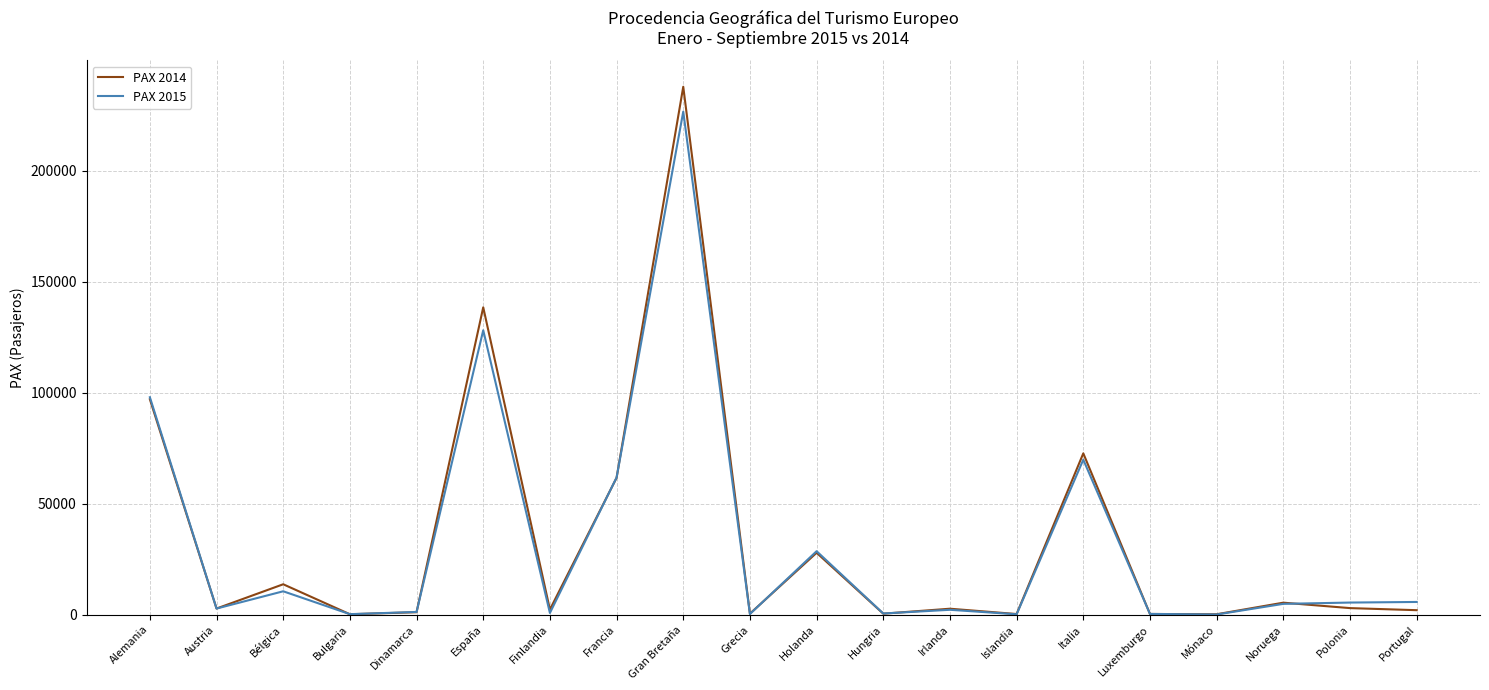

In PAX 2014, how many points are higher than both neighbors (excluding endpoints)?

7